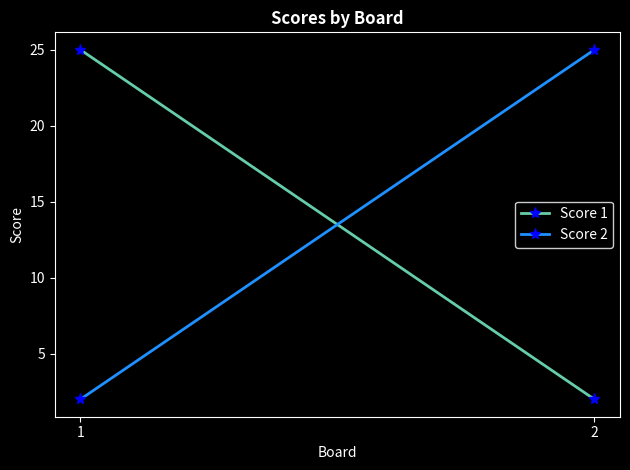

What is the value of the Score 2 point at the 1st from the left?

2